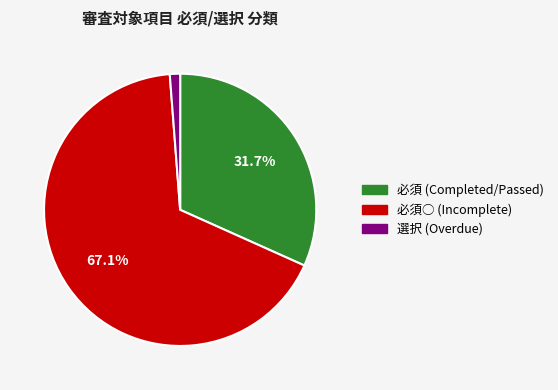

Is there a majority slice in this chart?

Yes